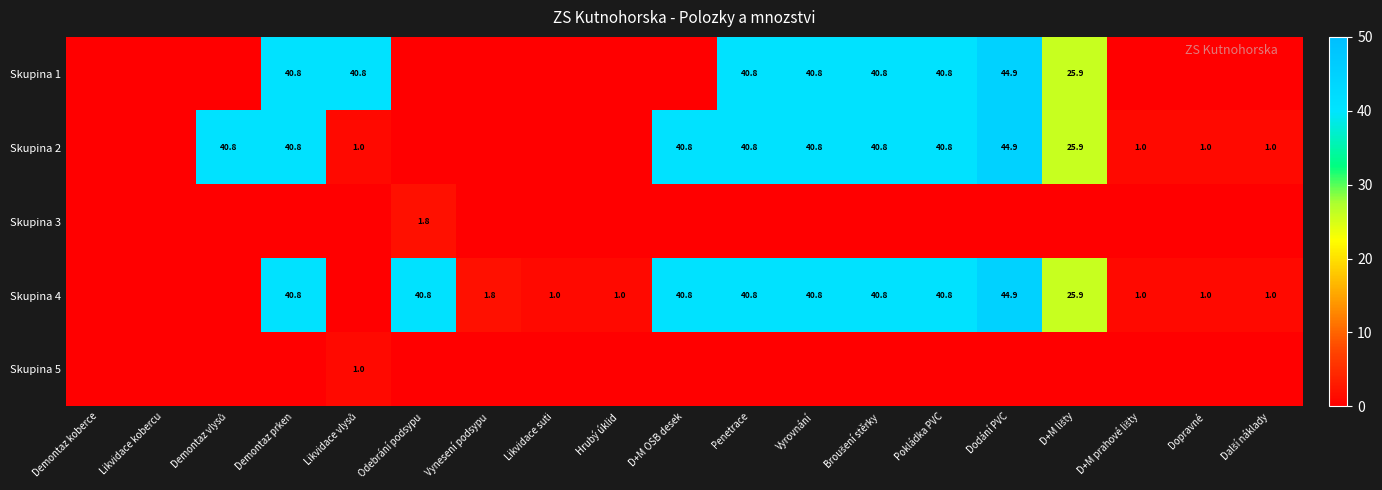

What is the difference between the highest and lowest values at D+M OSB desek?

40.8